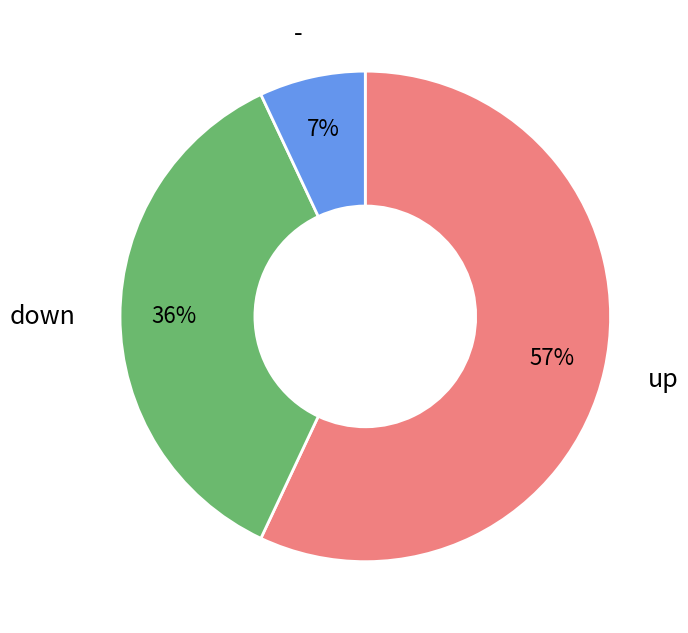

To the nearest percent, what is the difference between the largest and smallest slice percentages?

50%